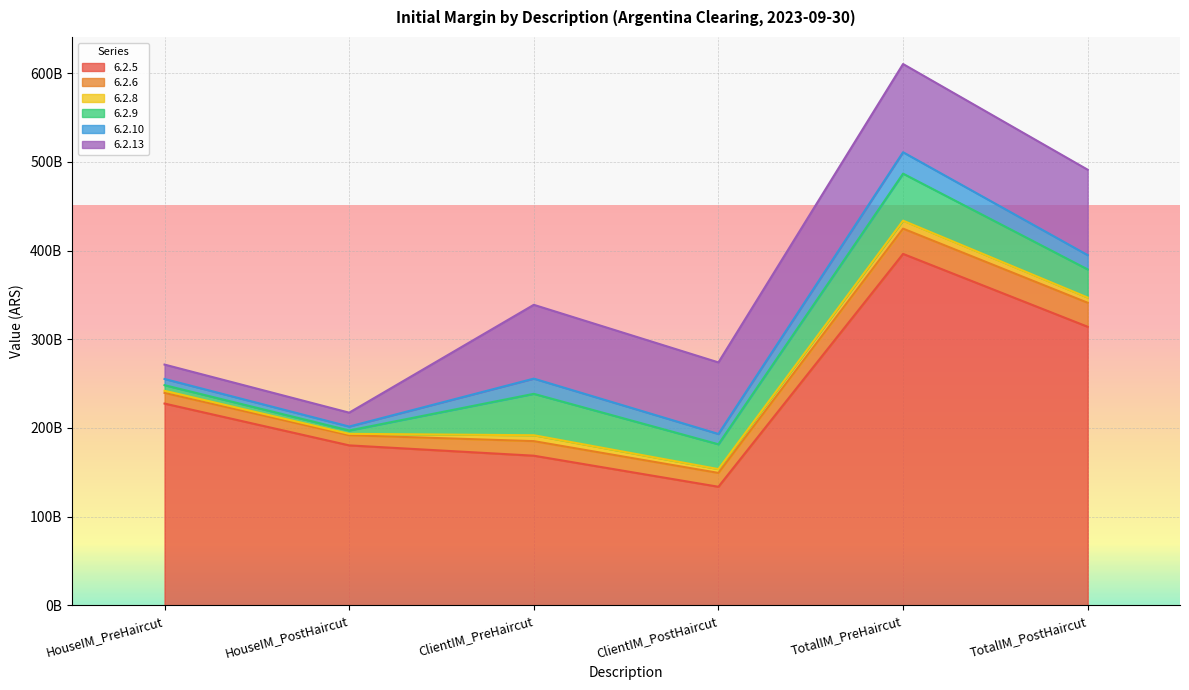

What is the sum of the 6.2.5 values at HouseIM_PostHaircut and TotalIM_PreHaircut?

576670639089.0